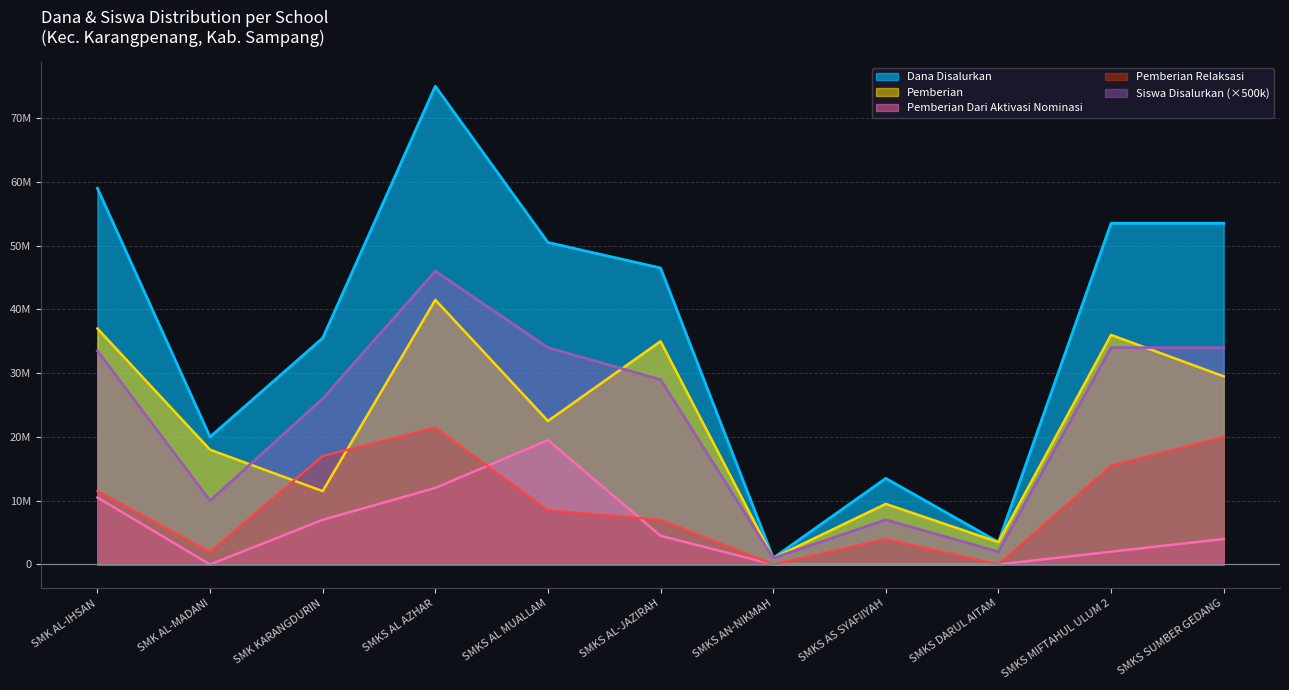

What are all the series names shown in the legend?

Dana Disalurkan, Pemberian, Pemberian Dari Aktivasi Nominasi, Pemberian Relaksasi, Siswa Disalurkan (×500k)